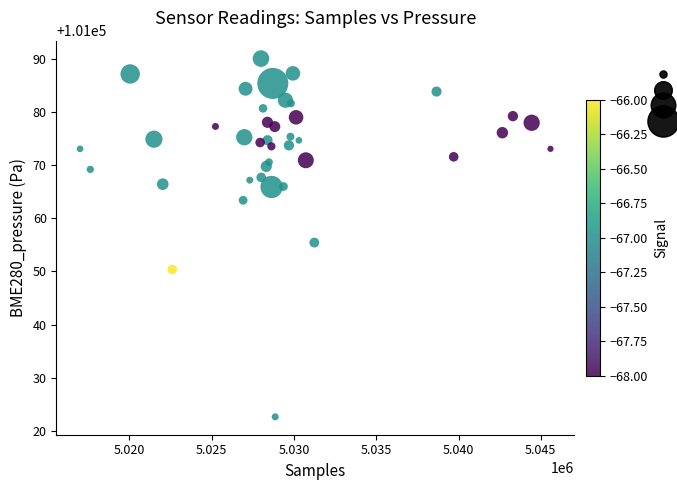

What is the range of Y values (max minus min)?

67.5